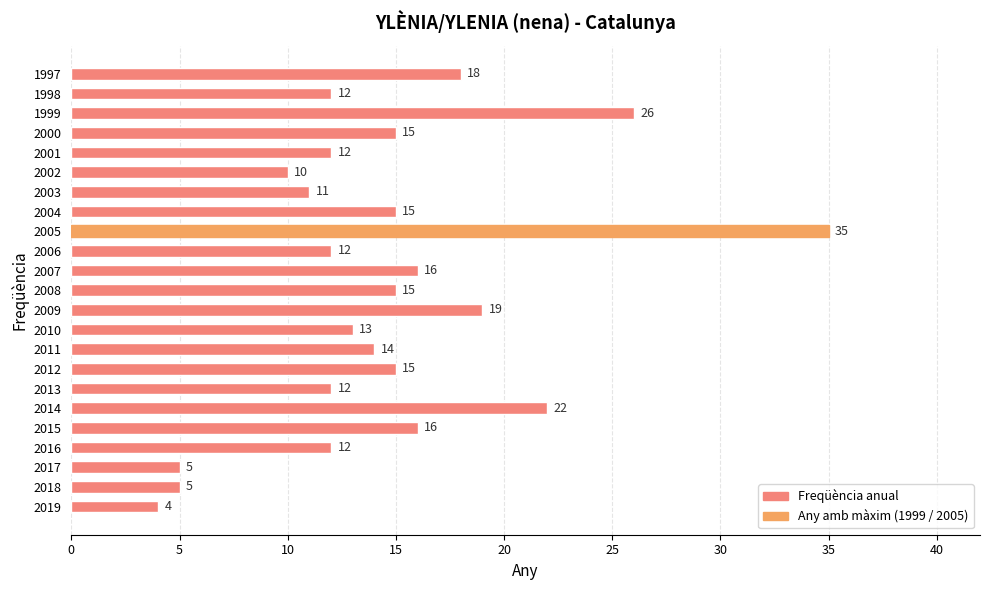

What is the ratio of the value at 2014 to the value at 2011?

1.6